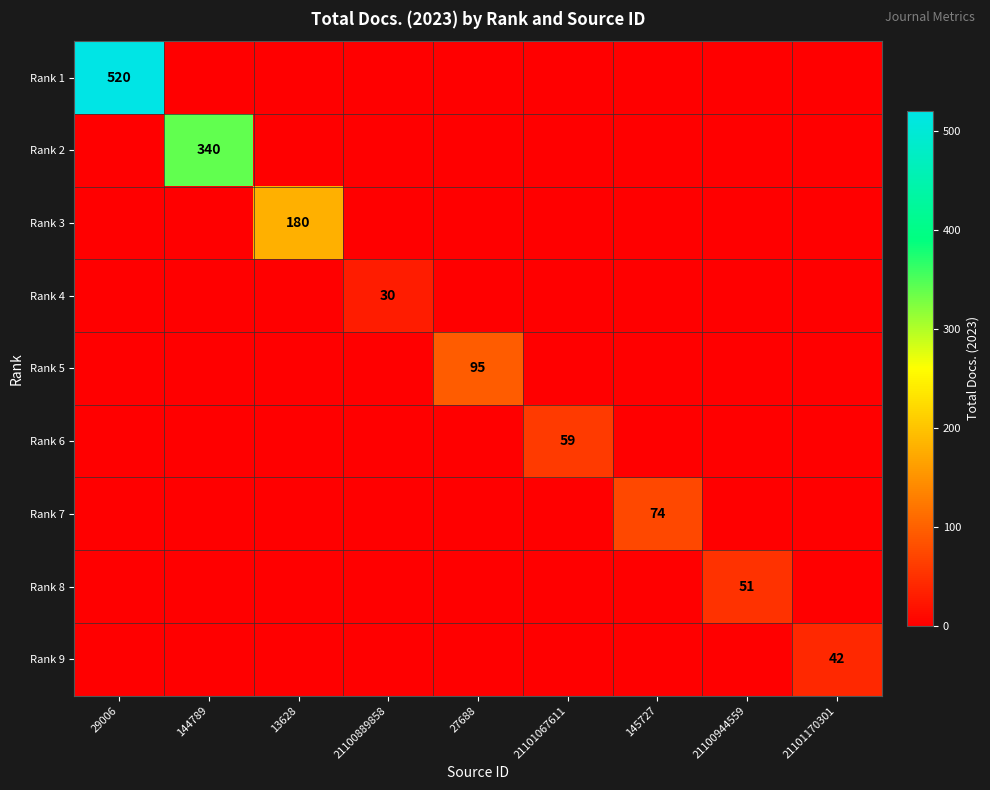

Which series has the largest range (max minus min)?

Rank 1